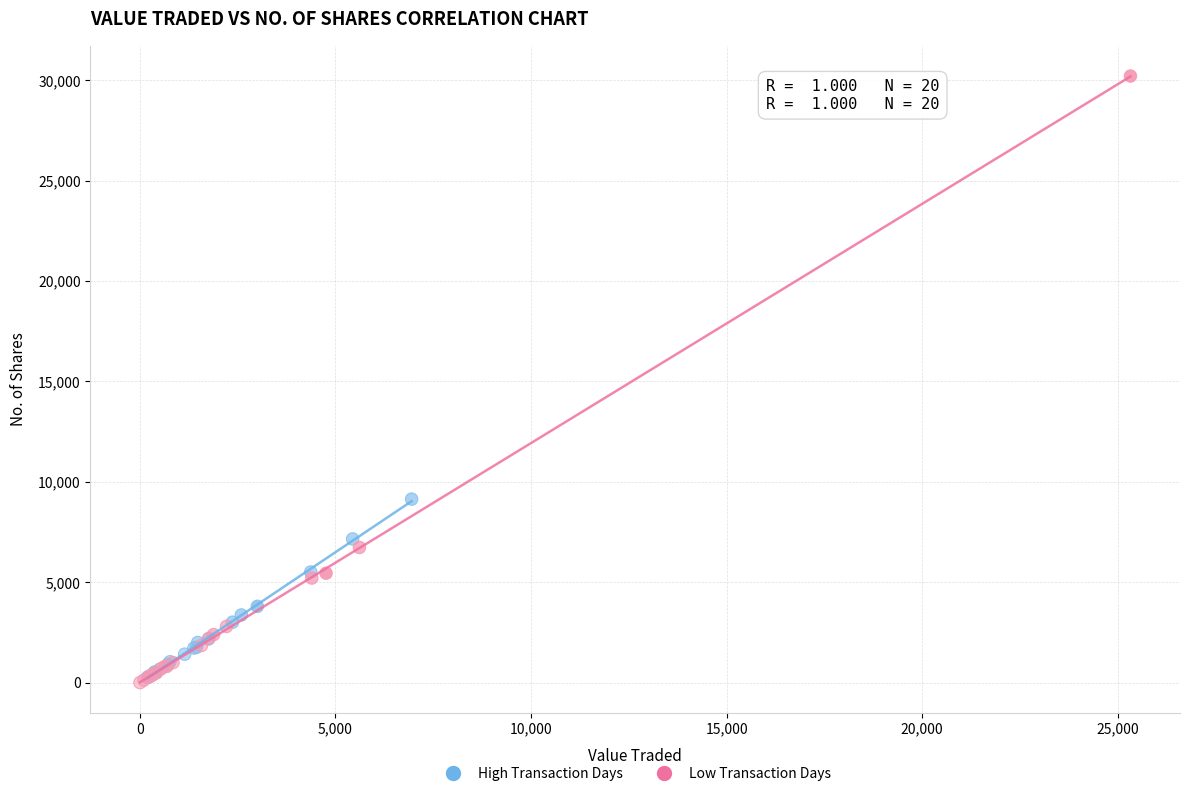

Which series reaches the maximum Y coordinate?

Low Transaction Days